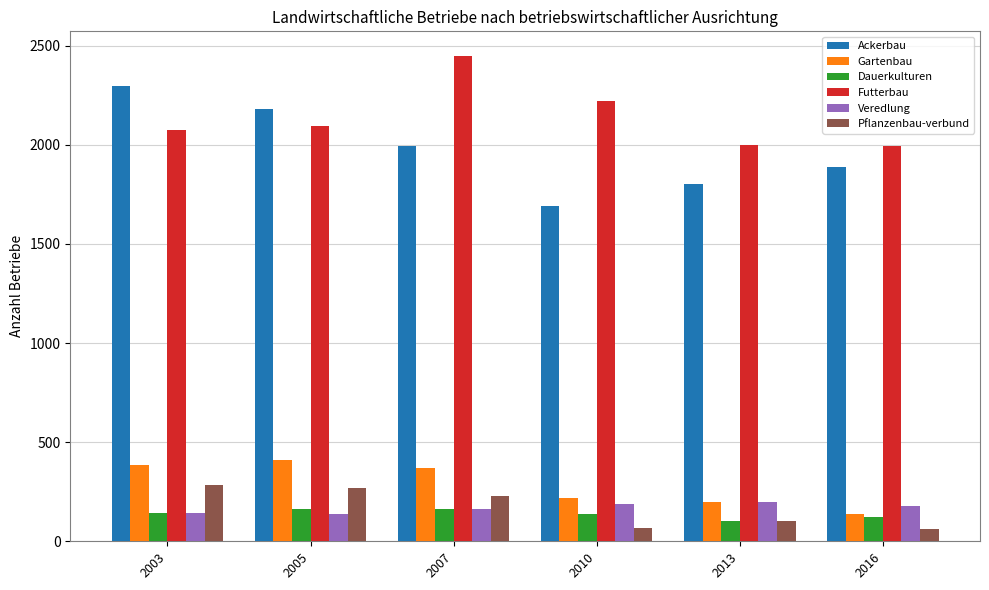

What is the greatest value displayed?

2450